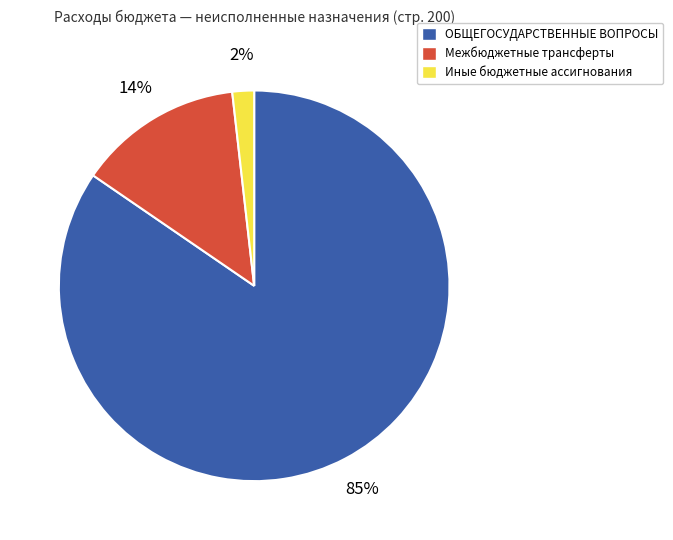

What is the smallest slice in the pie chart?

Иные бюджетные ассигнования